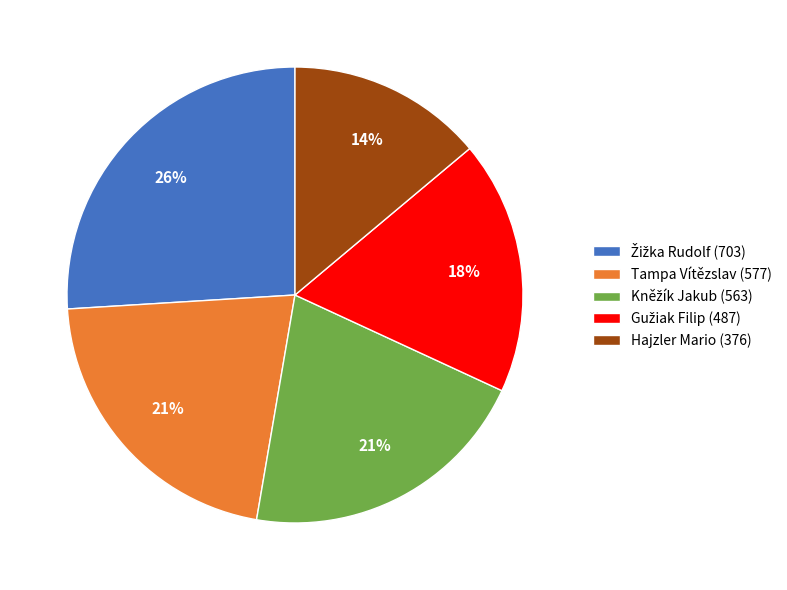

To the nearest percent, what is the difference between the largest and smallest slice percentages?

12%